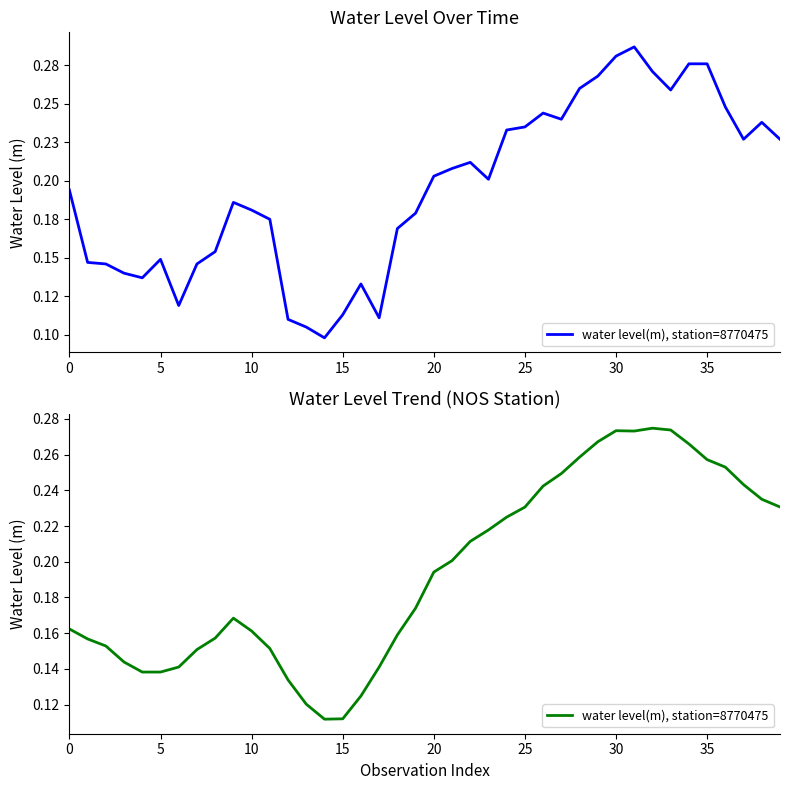

Count the values in the range 0 to 1.

40